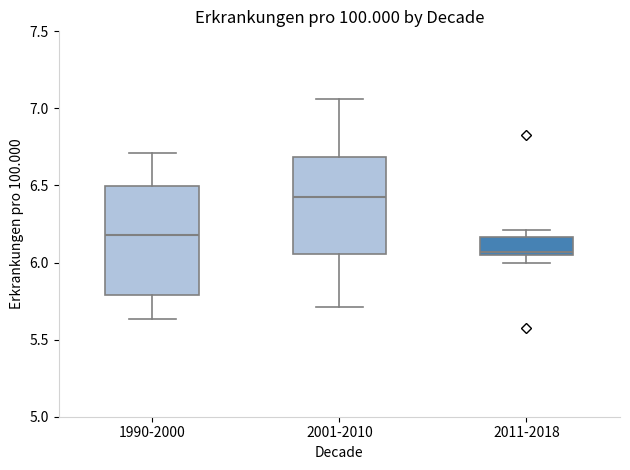

Which box's median line is the lowest?

2011-2018